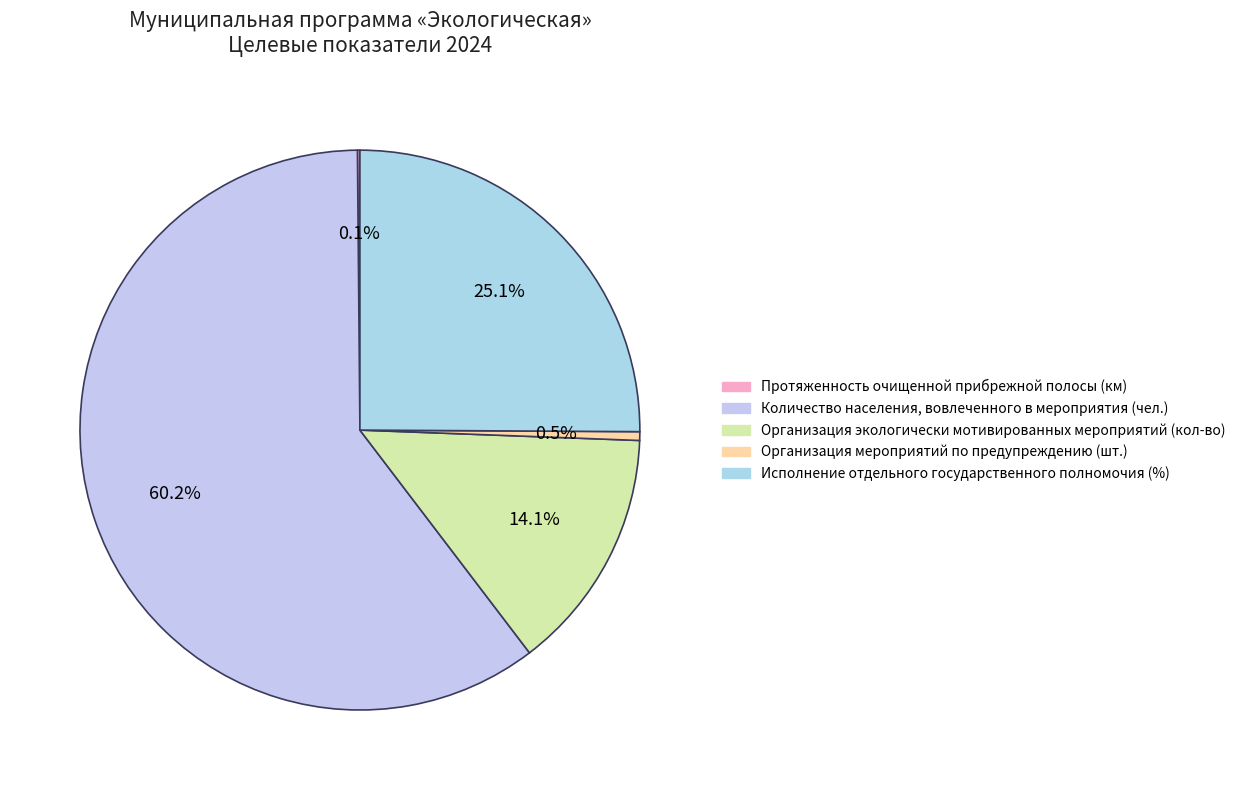

Which slice represents more than half of the pie?

Количество населения, вовлеченного в мероприятия (чел.)